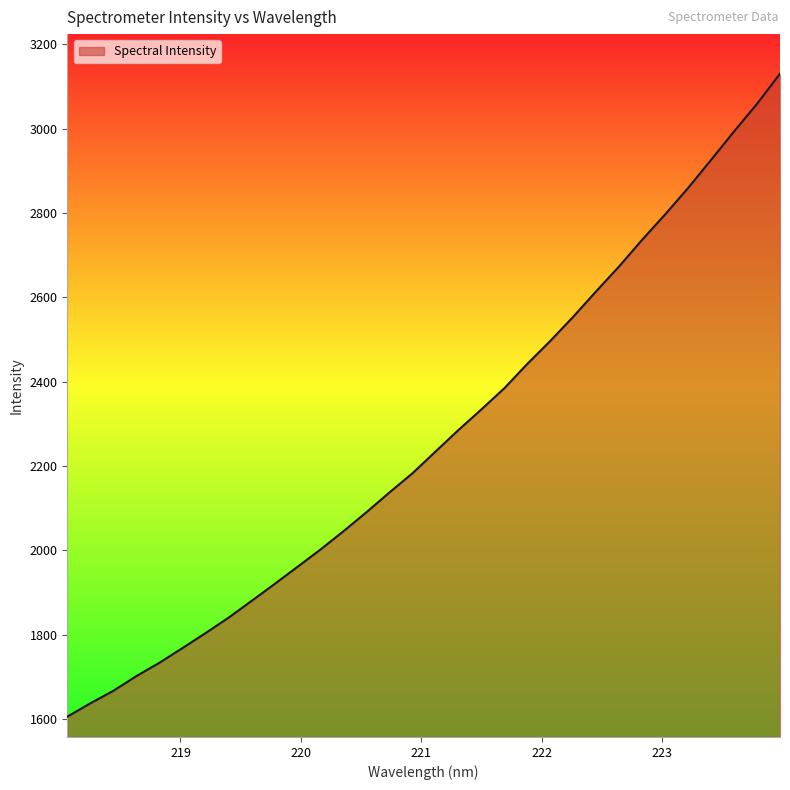

What is the greatest value displayed?

3130.5